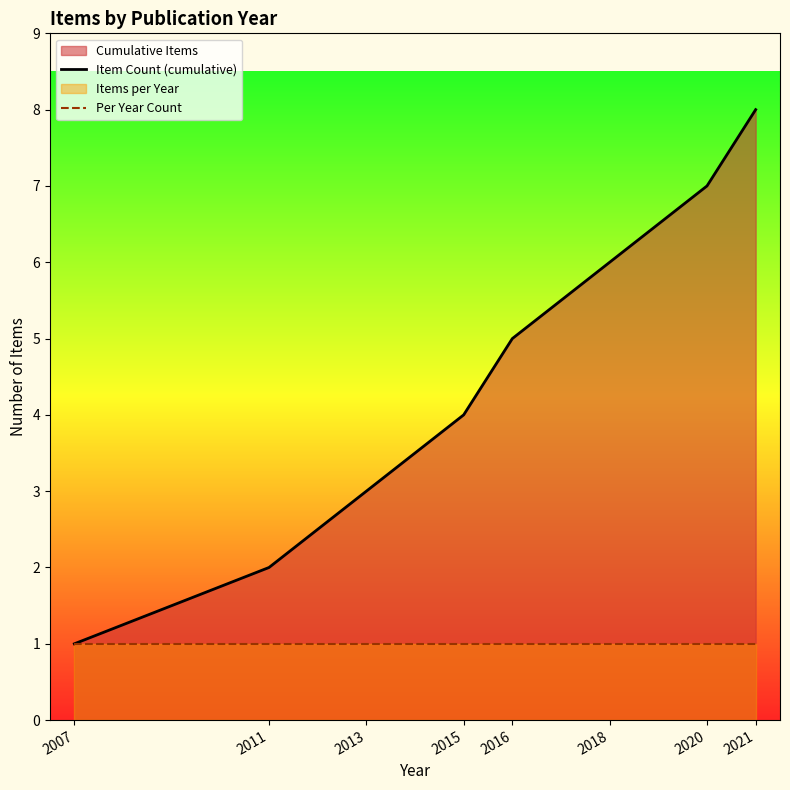

Which has a higher value, 2018 or 2007?

2018